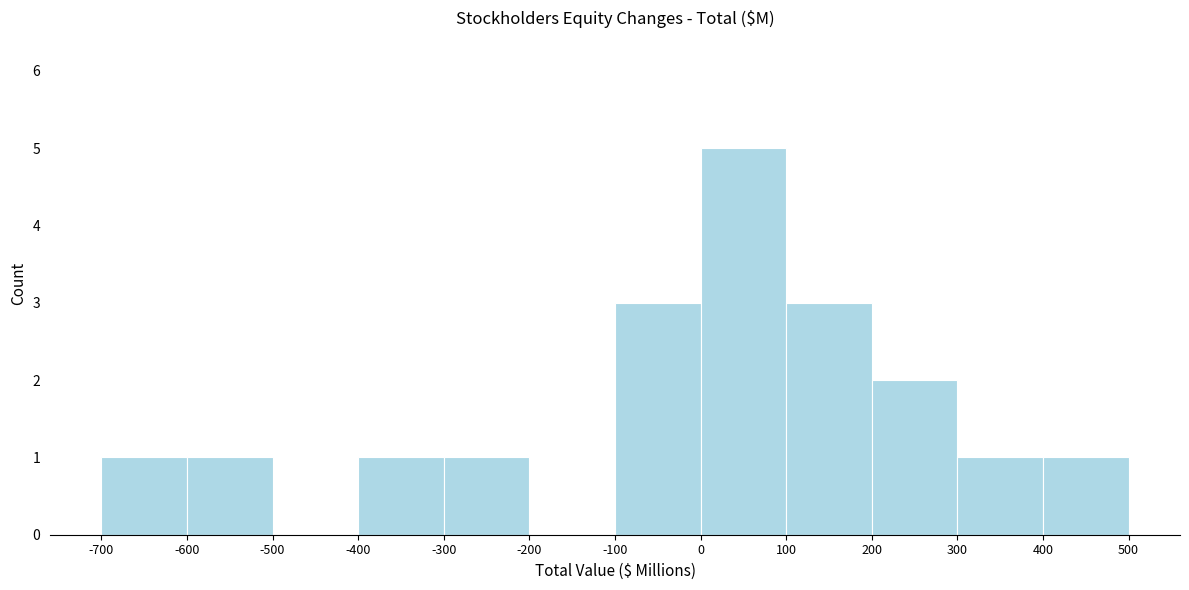

What is the height of the bar covering -600 to -500 on the x-axis? The values are not printed on the chart, so give them approximately, as read against the axis.

1